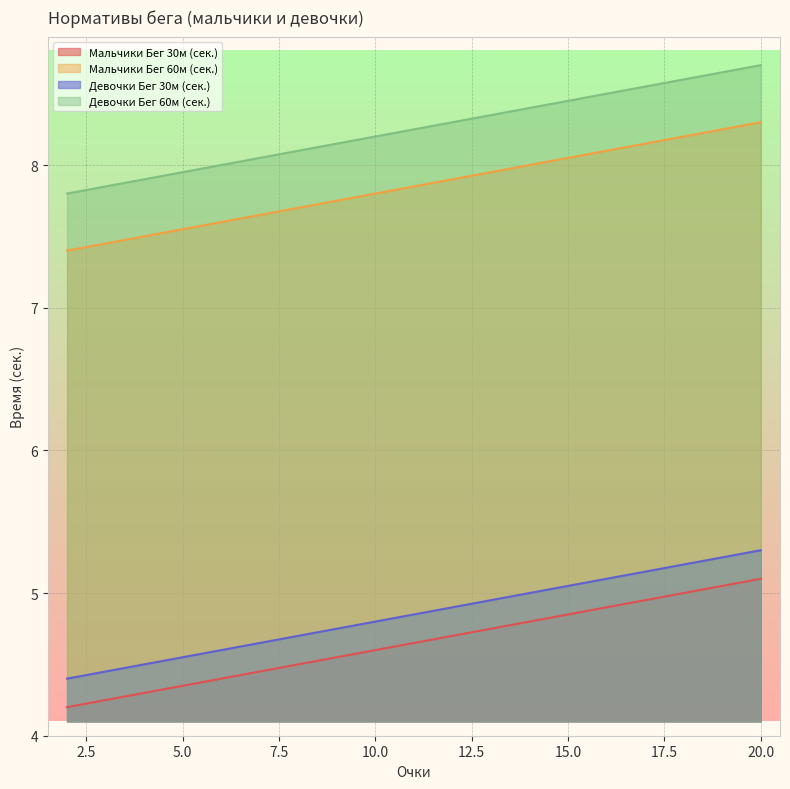

True or false: Девочки Бег 30м (сек.) has a value of 5.3 at 20.0.

True